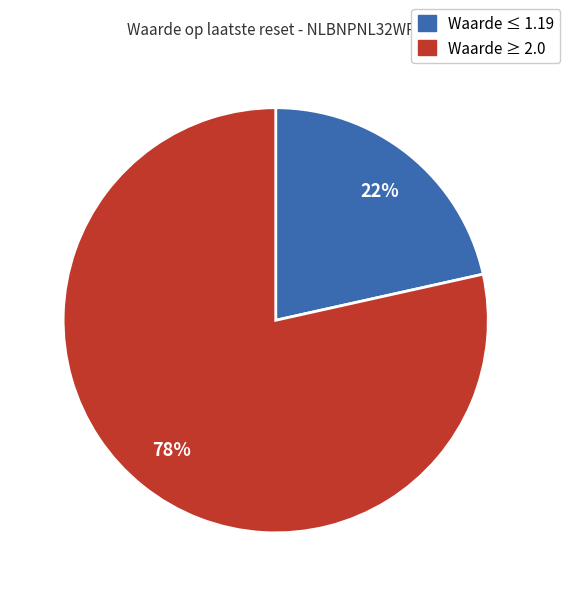

Does any single category account for the majority?

Yes